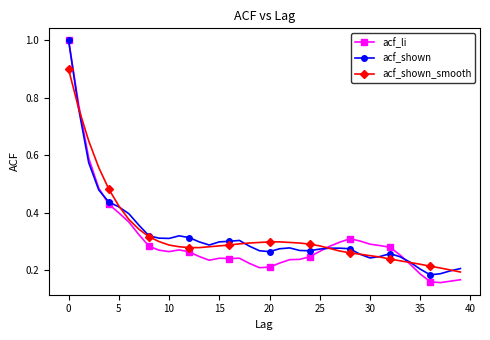

What is the maximum value for acf_shown_smooth?

0.9